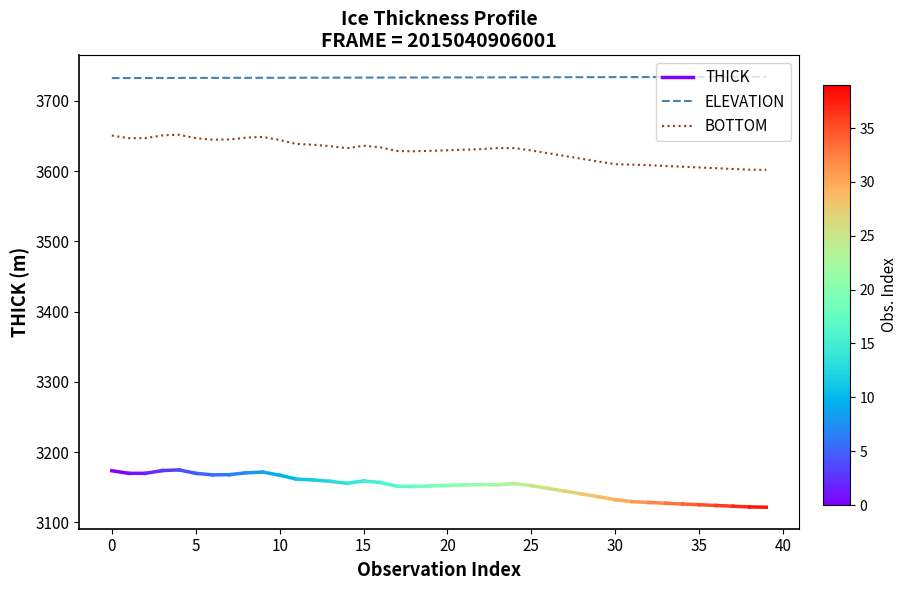

True or false: BOTTOM and ELEVATION cross at least once.

False